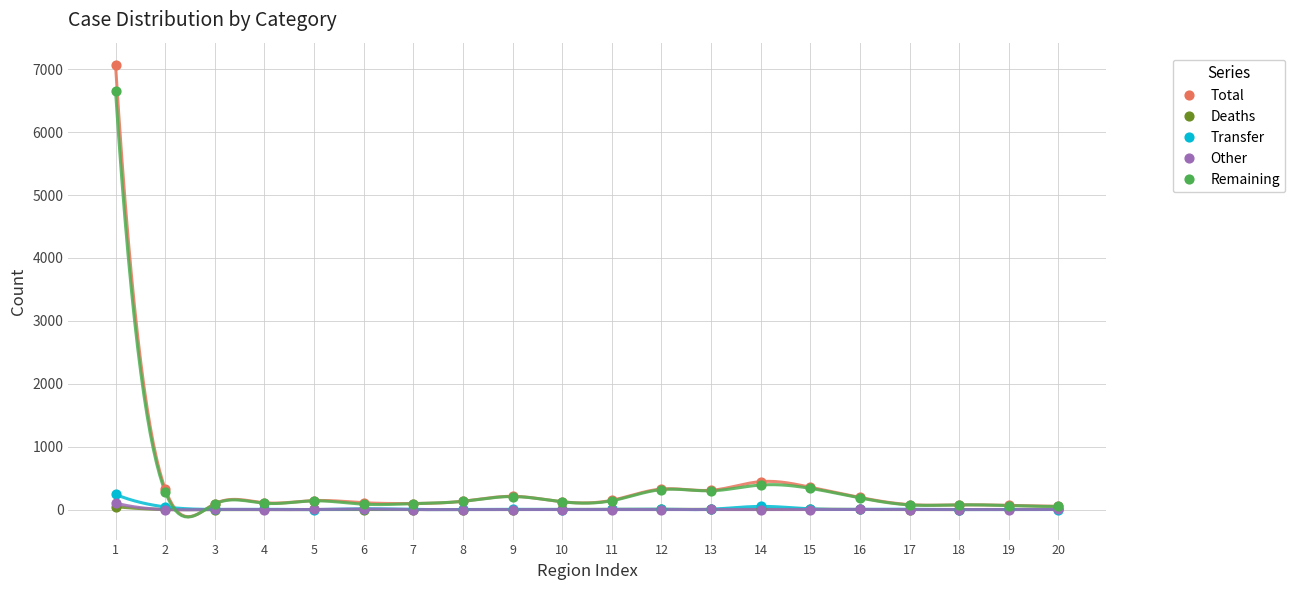

What are all the series names shown in the legend?

Total, Deaths, Transfer, Other, Remaining